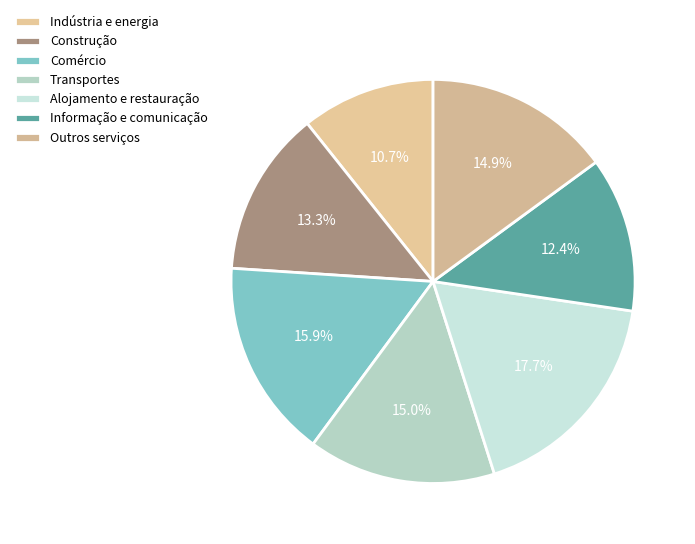

Which has a higher value, Indústria e energia or Outros serviços?

Outros serviços